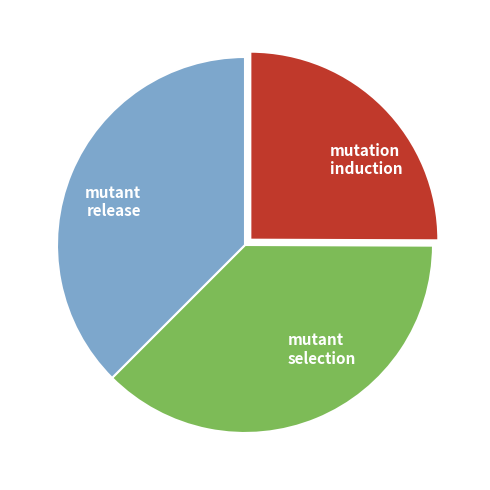

How many slices are in this pie chart?

3